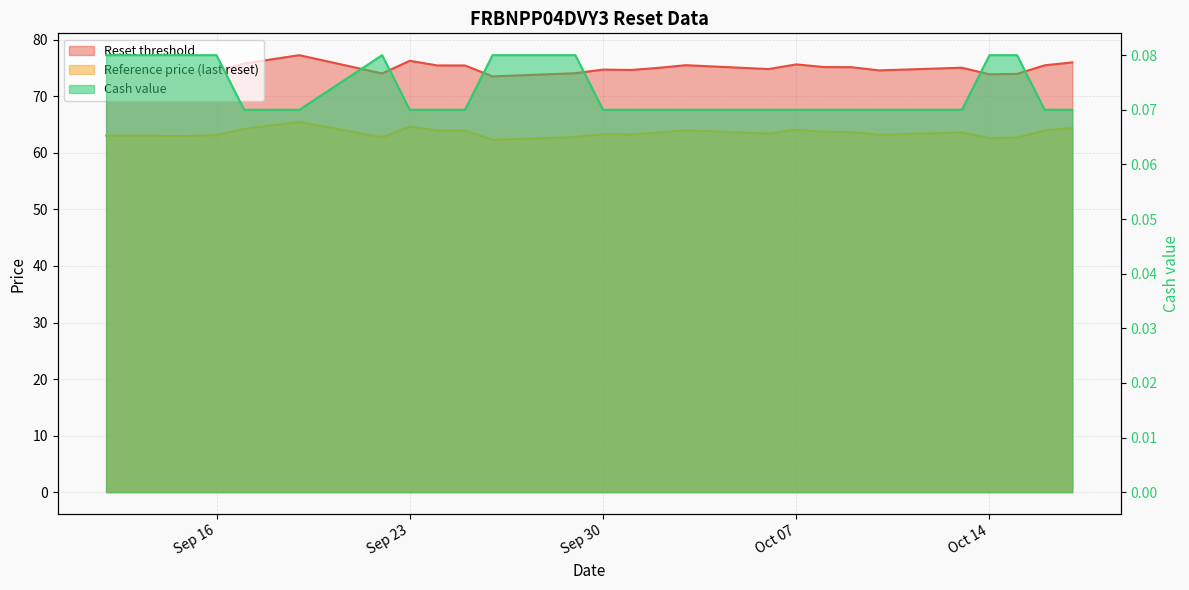

Reading left to right, list all the values displayed in this chart.

Reset threshold: 74.4	74.3	74.5	75.8	76.6	77.3	74.1	76.3	75.5	75.5	73.5	74.1	74.7	74.7	75.0	75.5	74.8	75.7	75.2	75.2	74.6	75.1	73.9	74.0	75.5	76.0
Reference price (last reset): 63.1	63.0	63.2	64.2	64.9	65.5	62.8	64.7	64.0	64.0	62.3	62.8	63.3	63.3	63.6	64.0	63.4	64.1	63.7	63.7	63.2	63.6	62.6	62.7	64.0	64.4
Cash value: 0.1	0.1	0.1	0.1	0.1	0.1	0.1	0.1	0.1	0.1	0.1	0.1	0.1	0.1	0.1	0.1	0.1	0.1	0.1	0.1	0.1	0.1	0.1	0.1	0.1	0.1